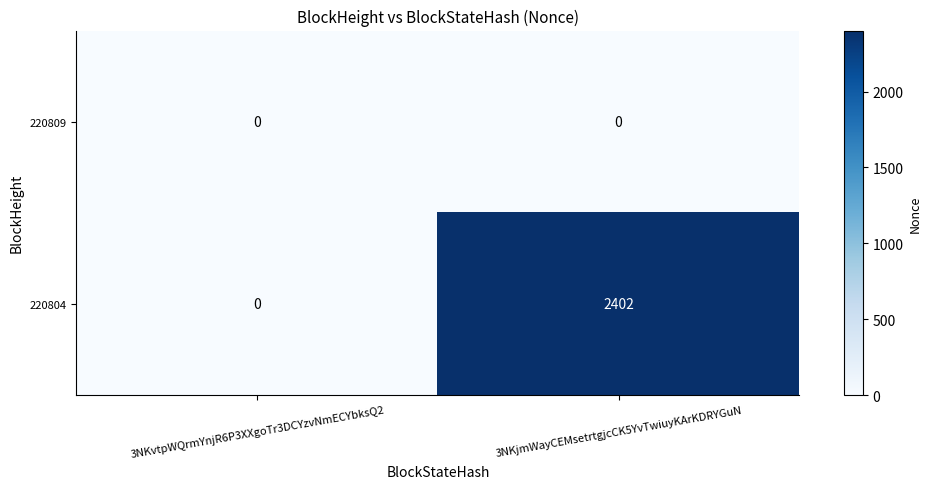

What value does the 220804 series have at 3NKjmWayCEMsetrtgjcCK5YvTwiuyKArKDRYGuN, to the nearest 10?

2400